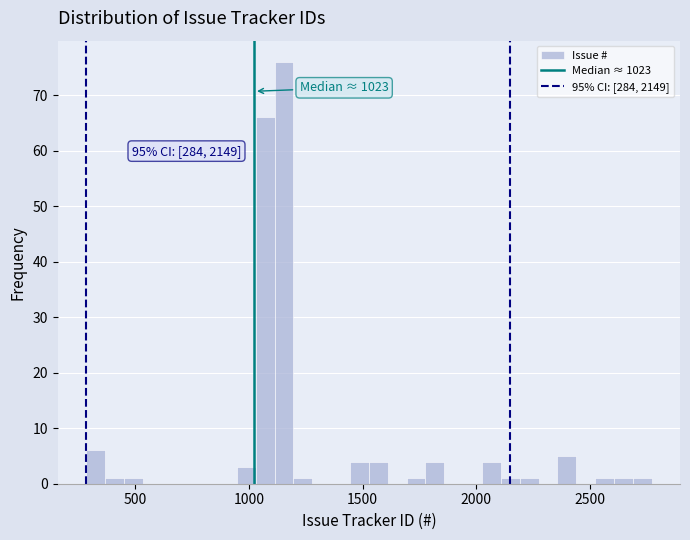

Around what value on the x-axis is the tallest bar? Give the approximate position of its centre, as read against the axis.

1150